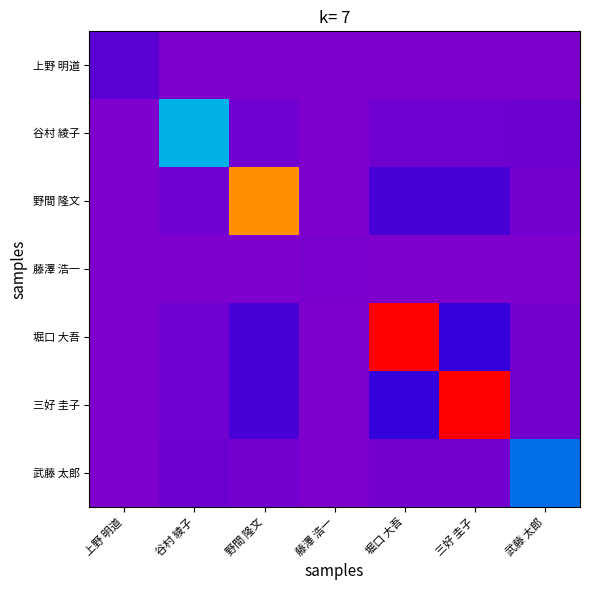

Rank the series at 藤澤 浩一 from lowest to highest value.

堀口 大吾, 三好 圭子, 野間 隆文, 谷村 綾子, 武藤 太郎, 上野 明道, 藤澤 浩一